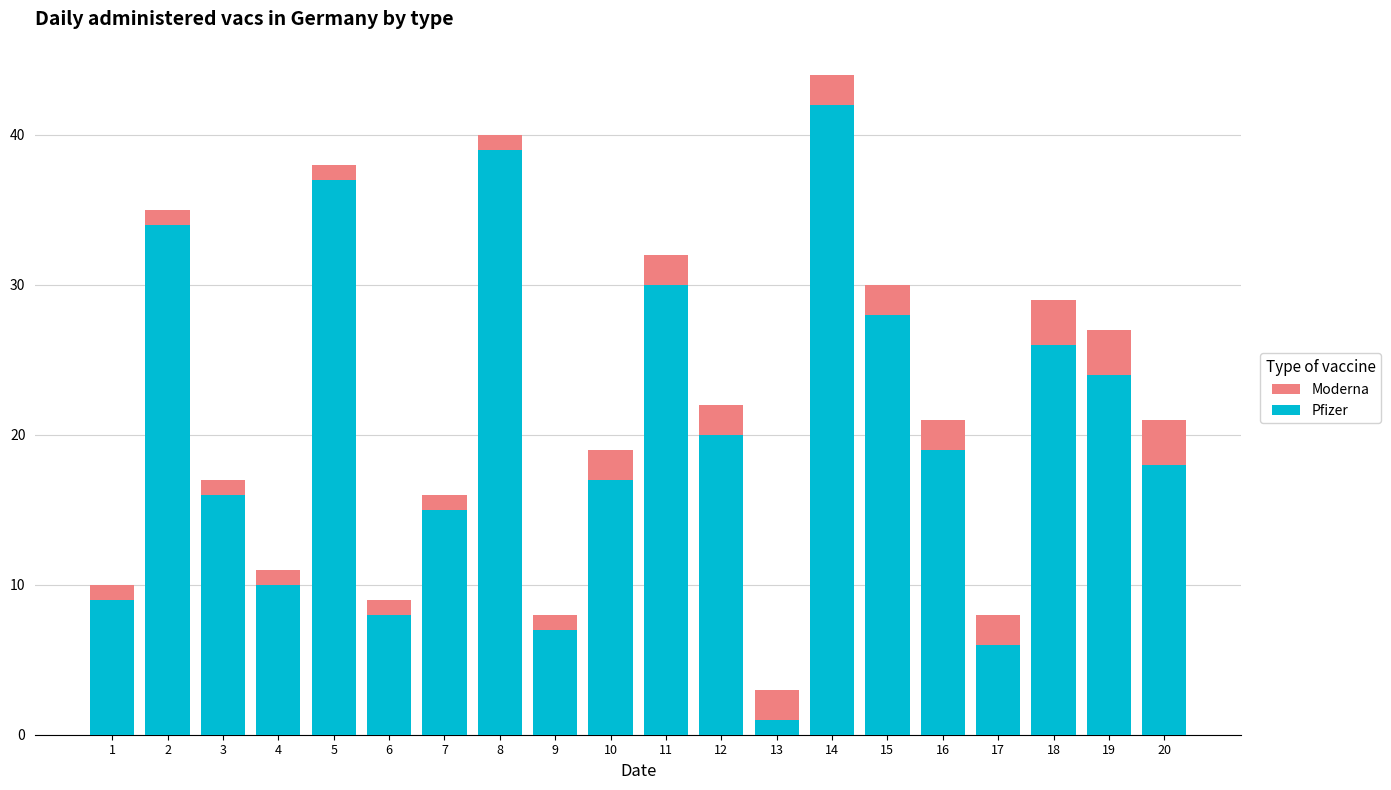

List the labels in order of Pfizer value, largest first.

14, 8, 5, 2, 11, 15, 18, 19, 12, 16, 20, 10, 3, 7, 4, 1, 6, 9, 17, 13